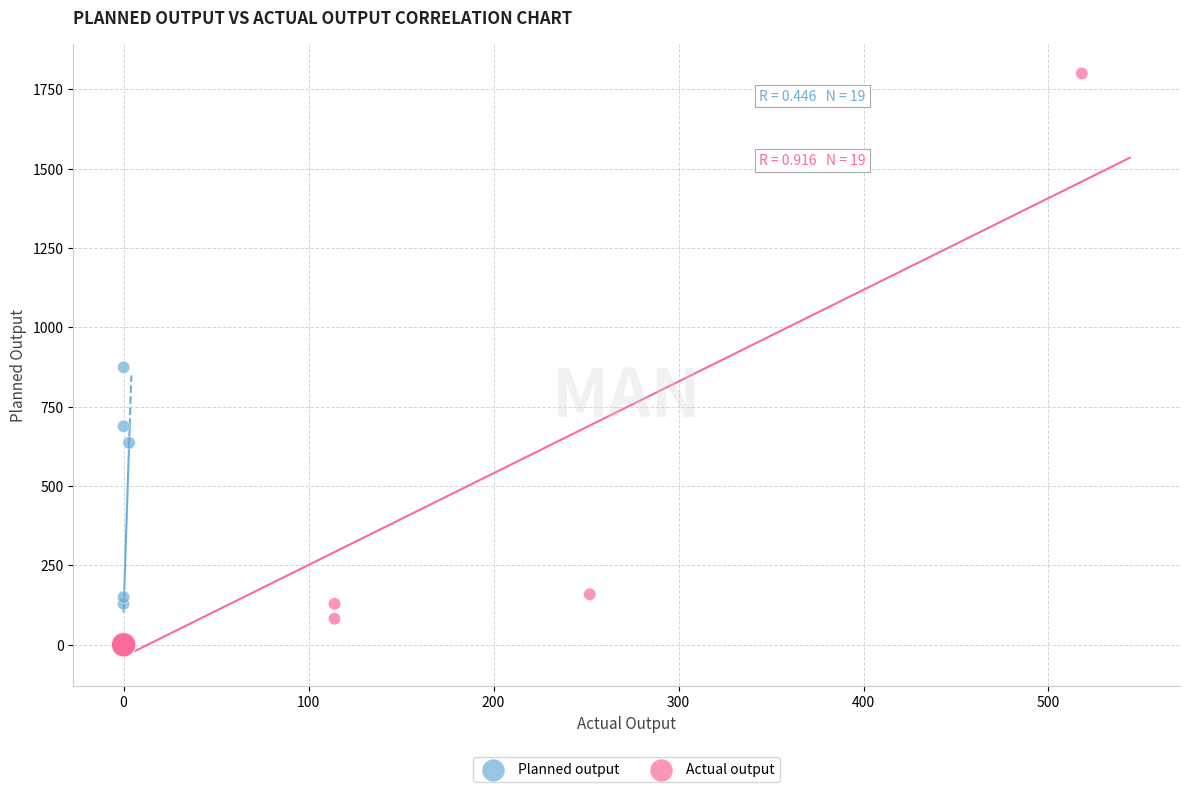

Which series reaches the maximum Y coordinate?

Actual output